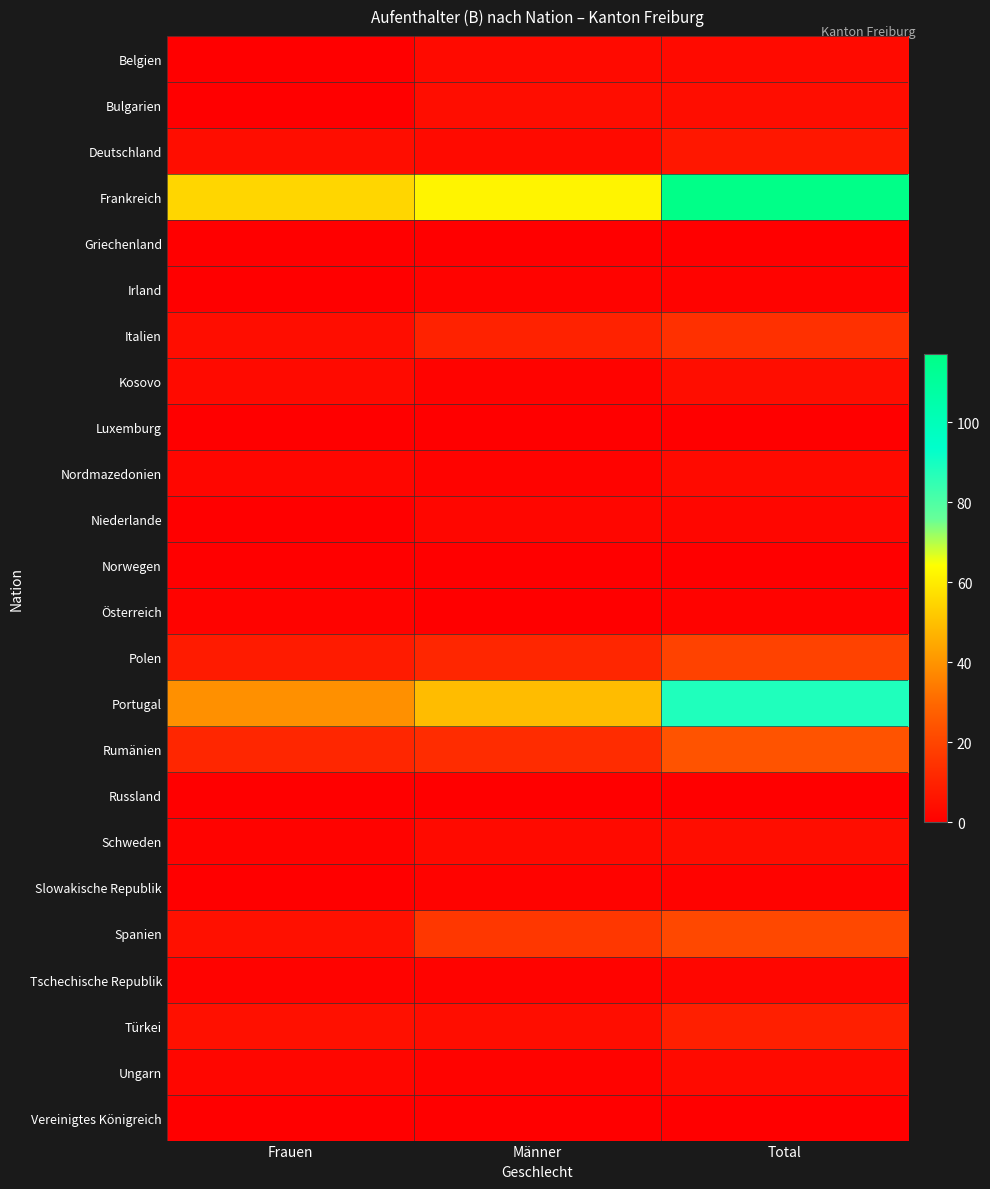

Reading left to right, transcribe all the data shown in this chart.

Belgien: Frauen=0	Männer=3	Total=3
Bulgarien: Frauen=0	Männer=4	Total=4
Deutschland: Frauen=4	Männer=3	Total=7
Frankreich: Frauen=55	Männer=62	Total=117
Griechenland: Frauen=0	Männer=0	Total=0
Irland: Frauen=0	Männer=1	Total=1
Italien: Frauen=4	Männer=10	Total=14
Kosovo: Frauen=3	Männer=1	Total=4
Luxemburg: Frauen=0	Männer=0	Total=0
Nordmazedonien: Frauen=2	Männer=1	Total=3
Niederlande: Frauen=0	Männer=2	Total=2
Norwegen: Frauen=0	Männer=0	Total=0
Österreich: Frauen=1	Männer=0	Total=1
Polen: Frauen=8	Männer=11	Total=19
Portugal: Frauen=39	Männer=49	Total=88
Rumänien: Frauen=11	Männer=13	Total=24
Russland: Frauen=0	Männer=0	Total=0
Schweden: Frauen=1	Männer=3	Total=4
Slowakische Republik: Frauen=0	Männer=1	Total=1
Spanien: Frauen=5	Männer=16	Total=21
Tschechische Republik: Frauen=1	Männer=1	Total=2
Türkei: Frauen=5	Männer=4	Total=9
Ungarn: Frauen=2	Männer=1	Total=3
Vereinigtes Königreich: Frauen=0	Männer=0	Total=0